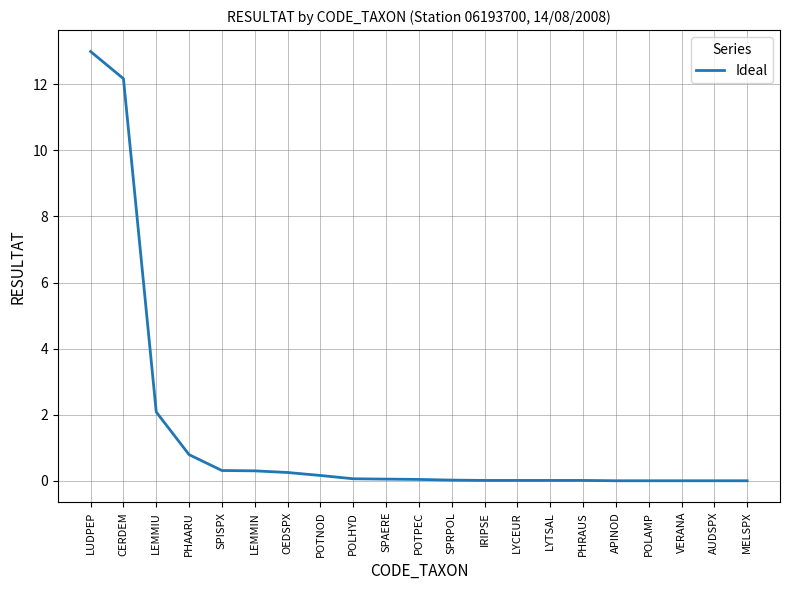

The chart shows a value of 18.3 at LUDPEP. True or false?

False